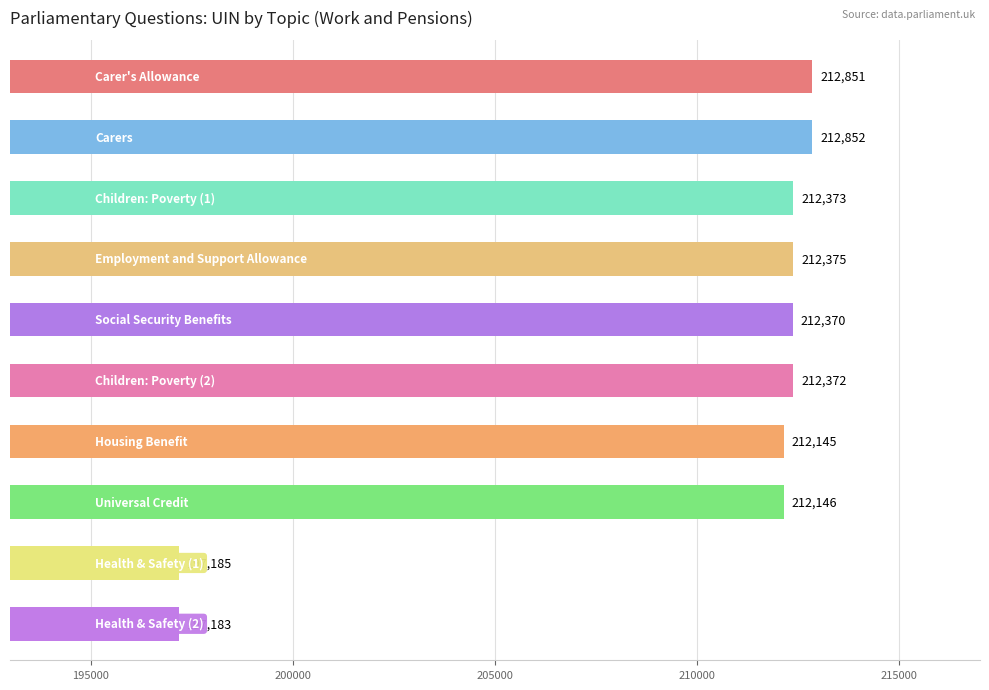

What is the difference between the second highest and minimum values?

15668